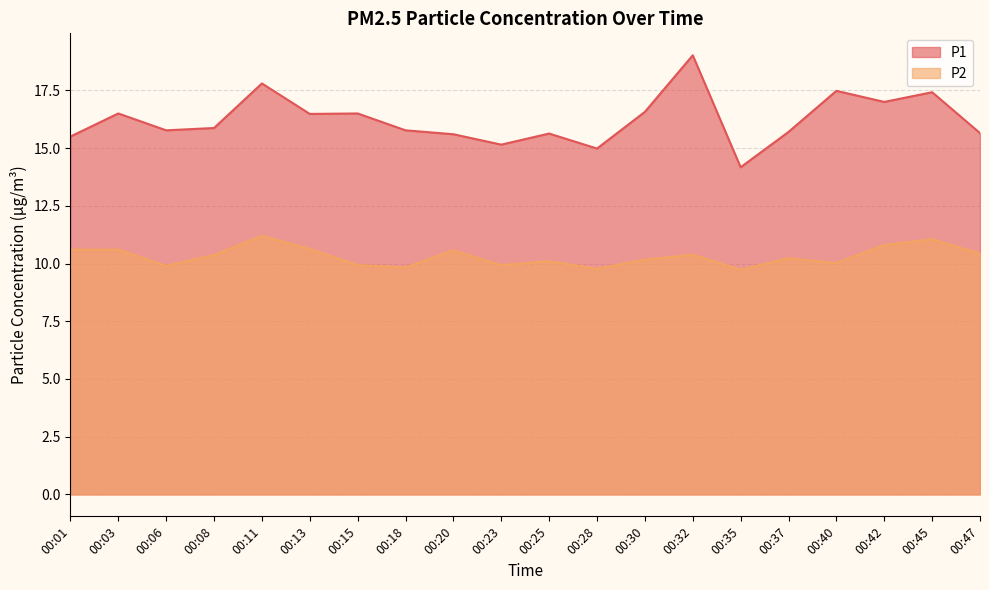

True or false: P1 has a value of 29.4 at 00:03.

False